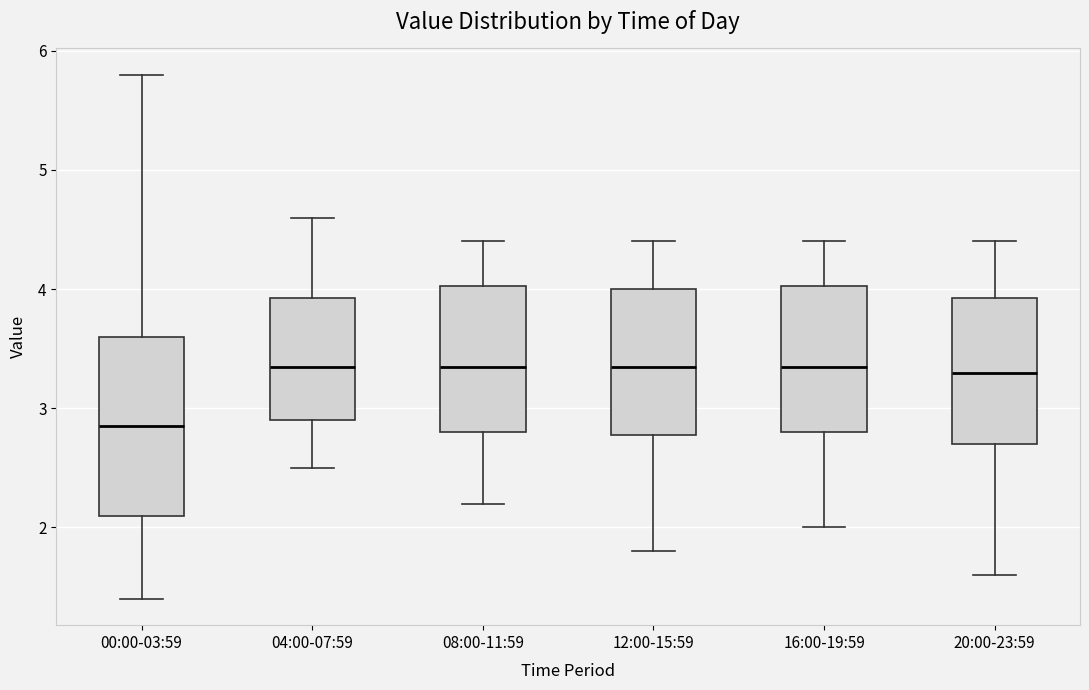

Reading left to right, transcribe this box plot: for each box, give where its median line is, the range the box spans, and where its two whiskers end, as read against the y-axis. The values are not printed on the chart, so give them approximately, as read against the axis.

00:00-03:59: median 2.9, box 2.1 to 3.6, whiskers 1.4 to 5.8
04:00-07:59: median 3.4, box 2.9 to 3.9, whiskers 2.5 to 4.6
08:00-11:59: median 3.4, box 2.8 to 4.0, whiskers 2.2 to 4.4
12:00-15:59: median 3.4, box 2.8 to 4.0, whiskers 1.8 to 4.4
16:00-19:59: median 3.4, box 2.8 to 4.0, whiskers 2.0 to 4.4
20:00-23:59: median 3.3, box 2.7 to 3.9, whiskers 1.6 to 4.4